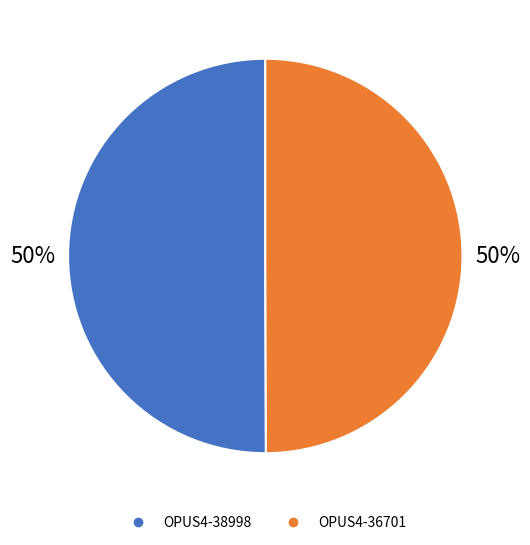

What percentage is the OPUS4-36701 slice, to the nearest percent?

50%